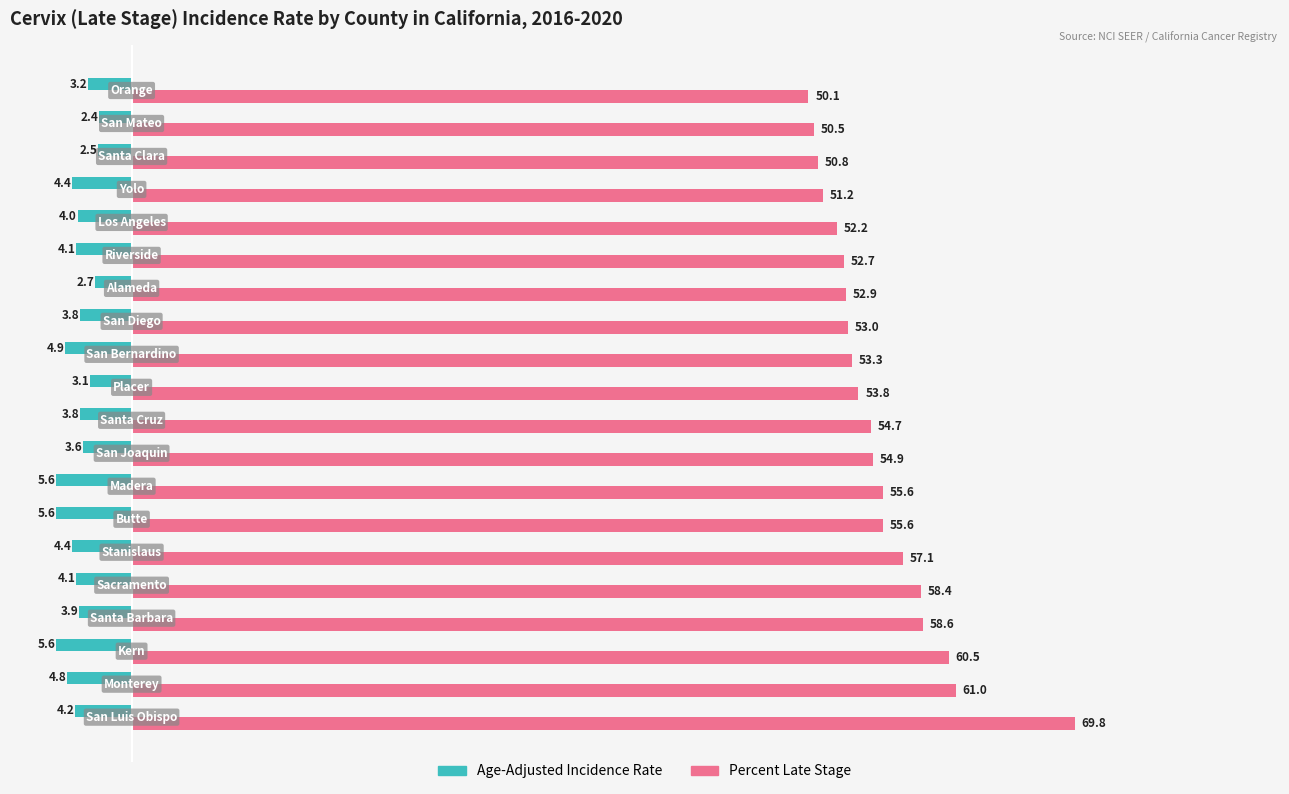

Which series has the largest total across all categories?

Percent Late Stage